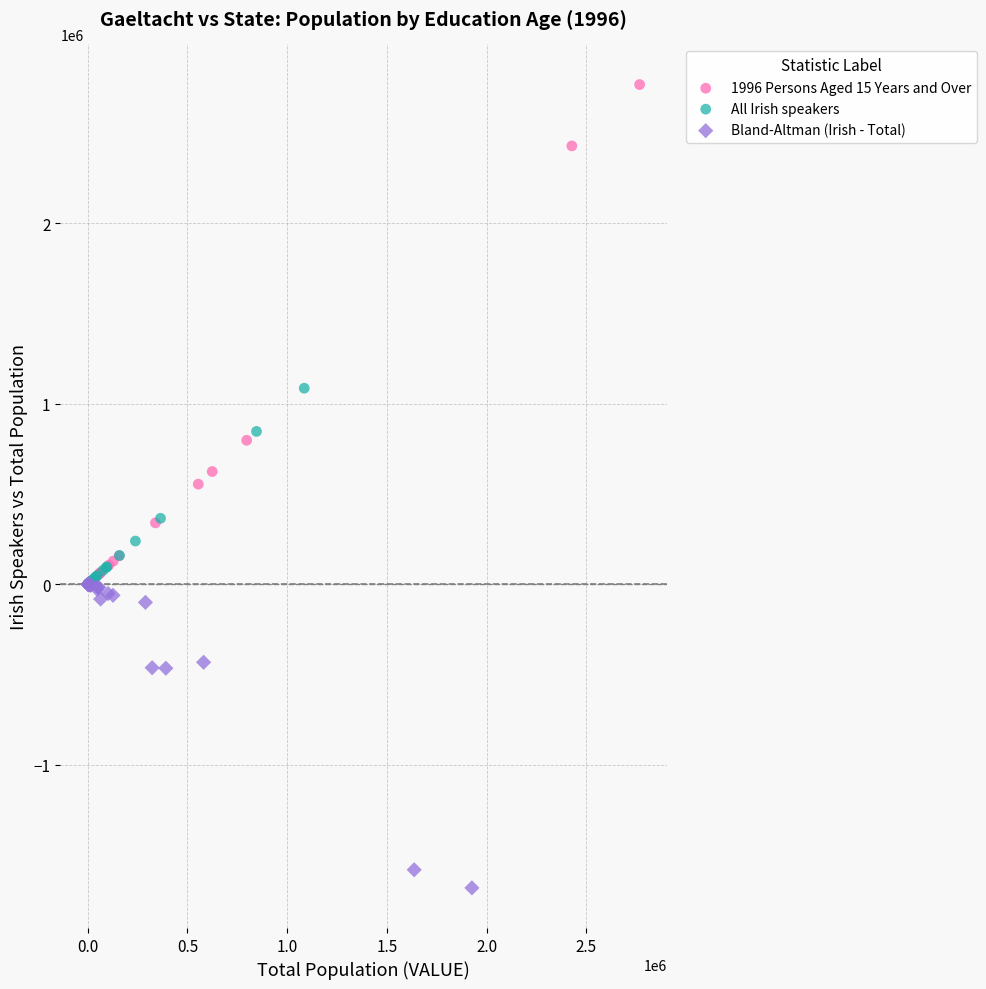

Which series contains the highest Y value?

1996 Persons Aged 15 Years and Over